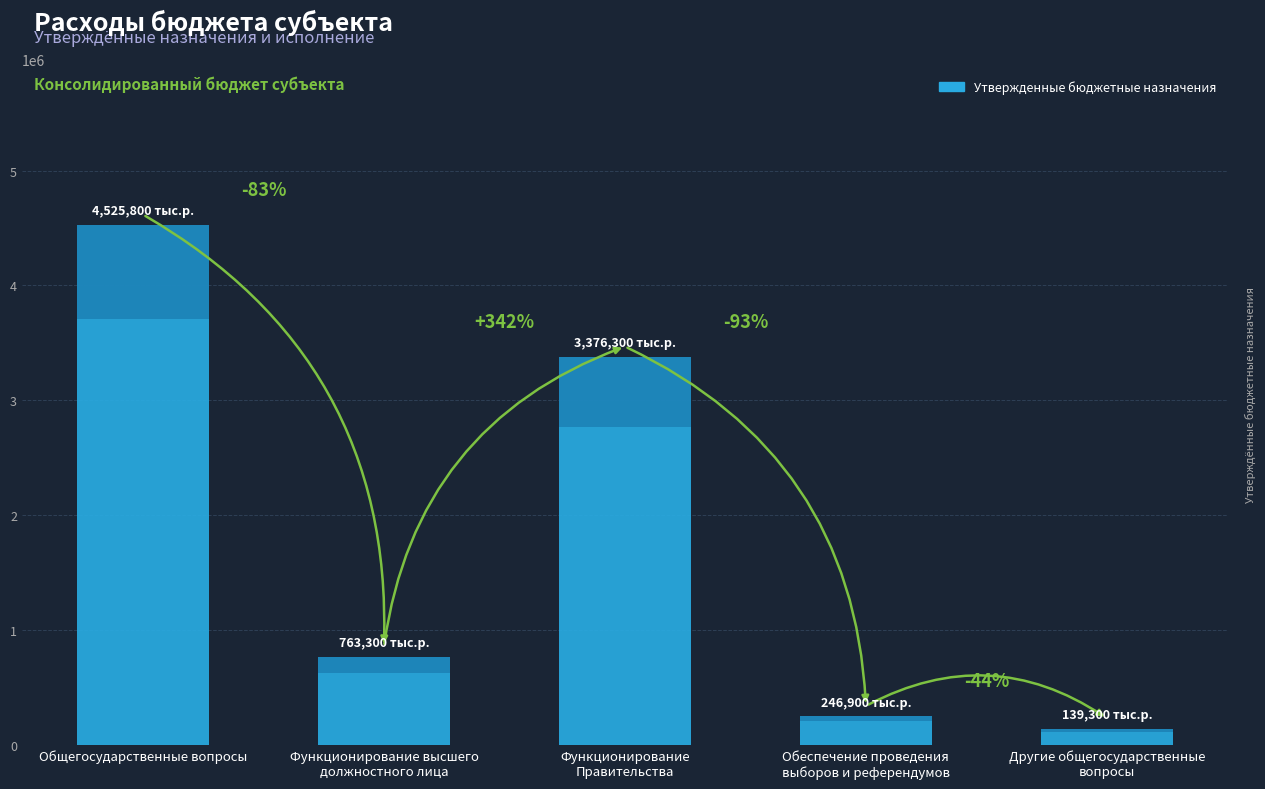

How many categories are shown in the chart?

5